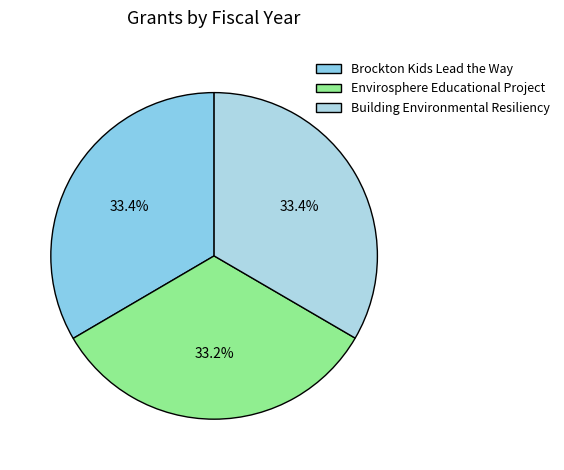

To the nearest percent, what percentage of the pie is Envirosphere Educational Project?

33%